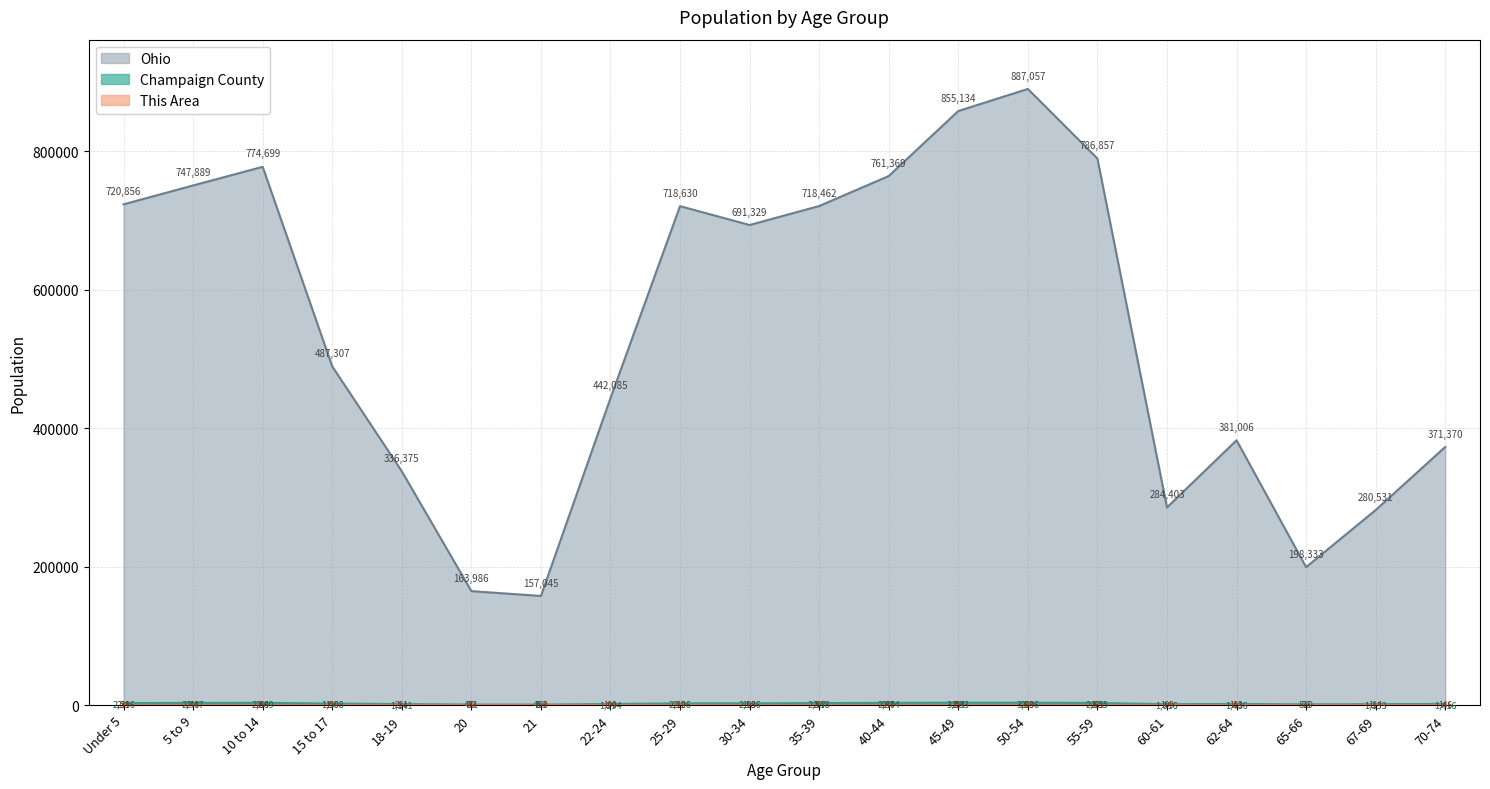

True or false: Ohio has more than 2 points higher than both neighbors.

True